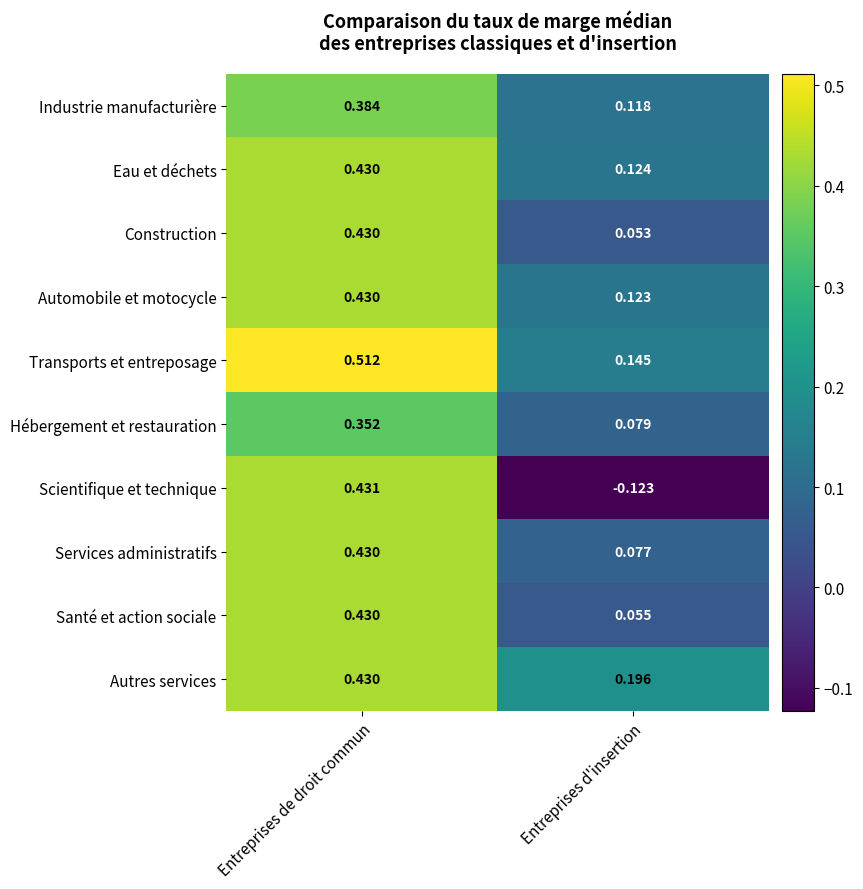

Which series has the widest spread of values?

Scientifique et technique